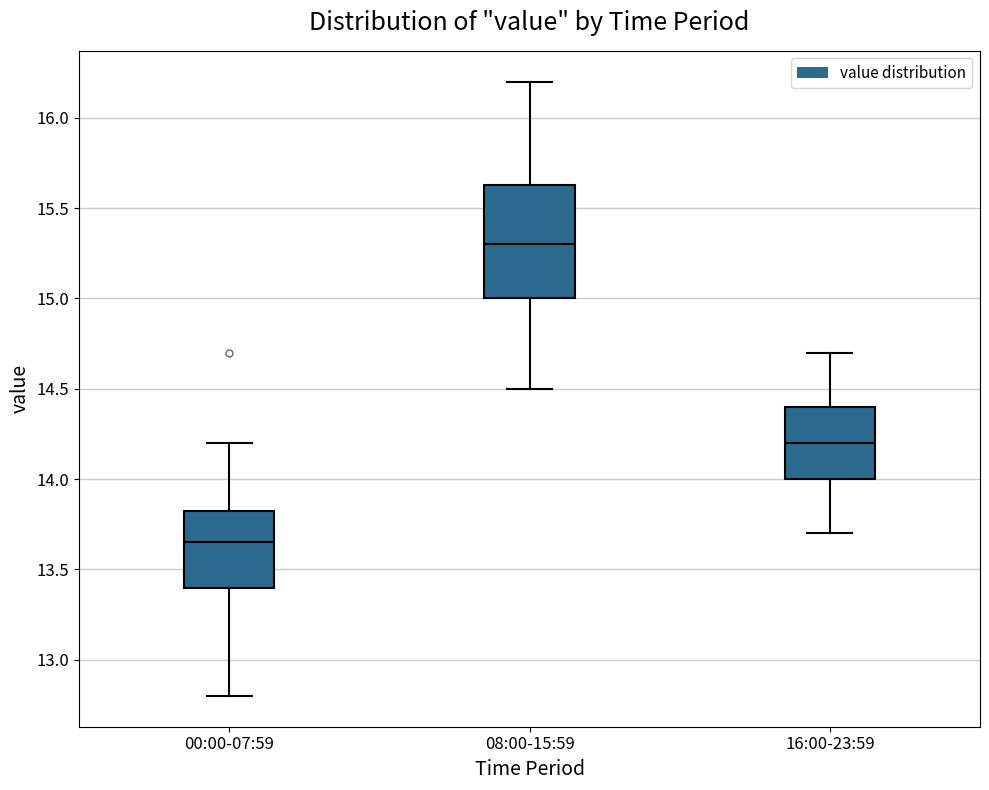

Which box is the tallest, from its lower edge to its upper edge?

08:00-15:59